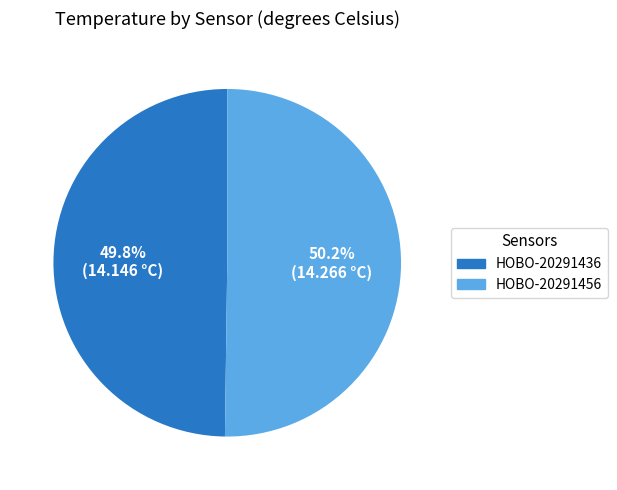

Does any single category account for the majority?

Yes